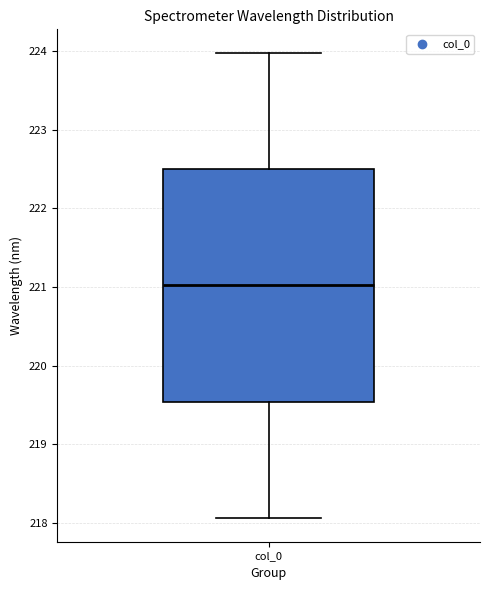

Where is the upper edge of the box for col_0 on the y-axis? The values are not printed on the chart, so give them approximately, as read against the axis.

222.5